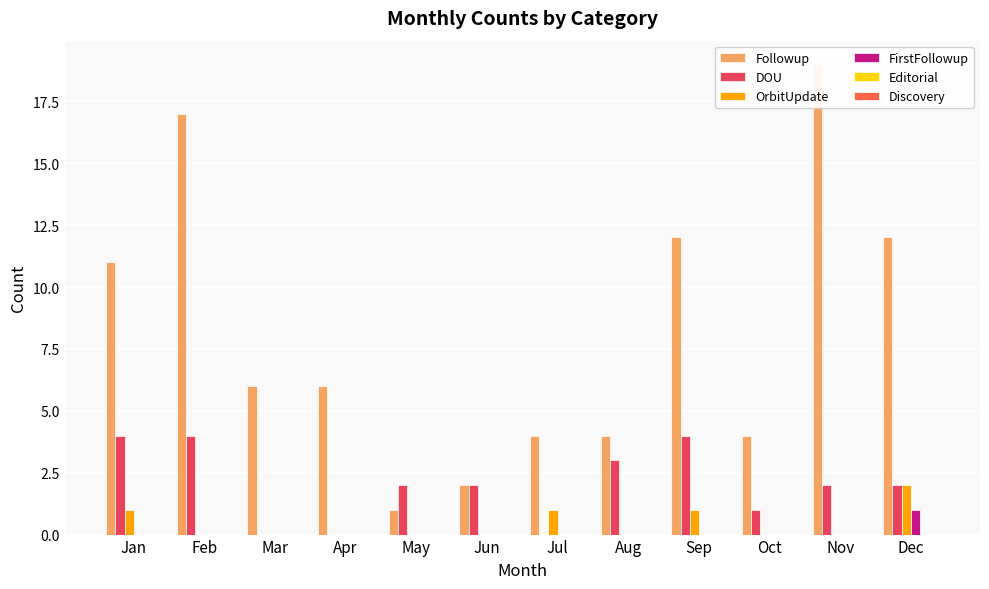

What are all the series names shown in the legend?

Followup, DOU, OrbitUpdate, FirstFollowup, Editorial, Discovery